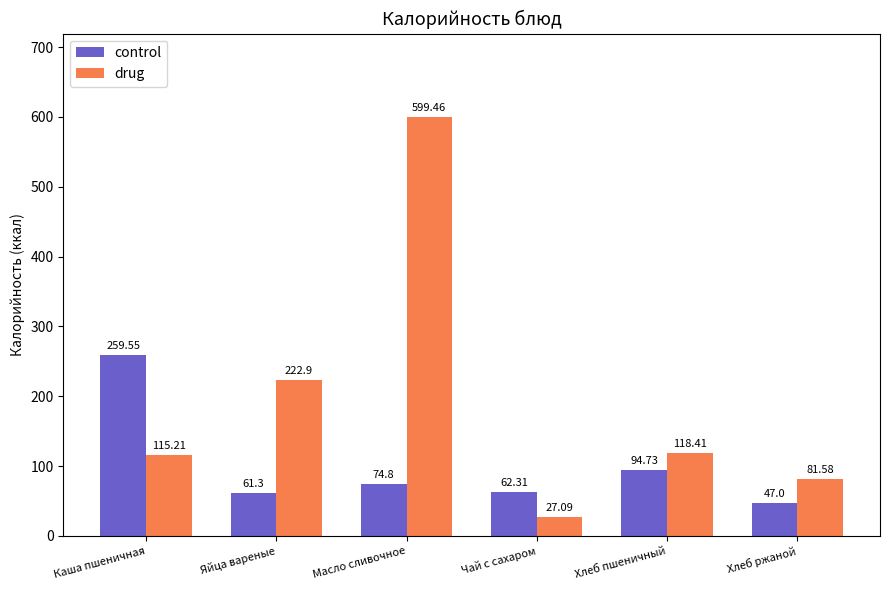

What is the label of the 5th bar from the left?

Хлеб пшеничный